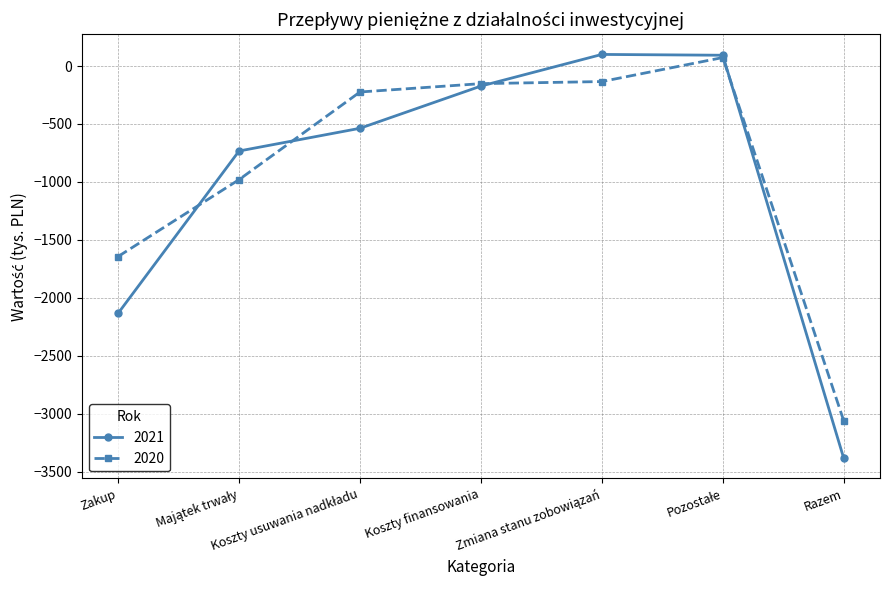

What is the label of the 4th point from the right?

Koszty finansowania